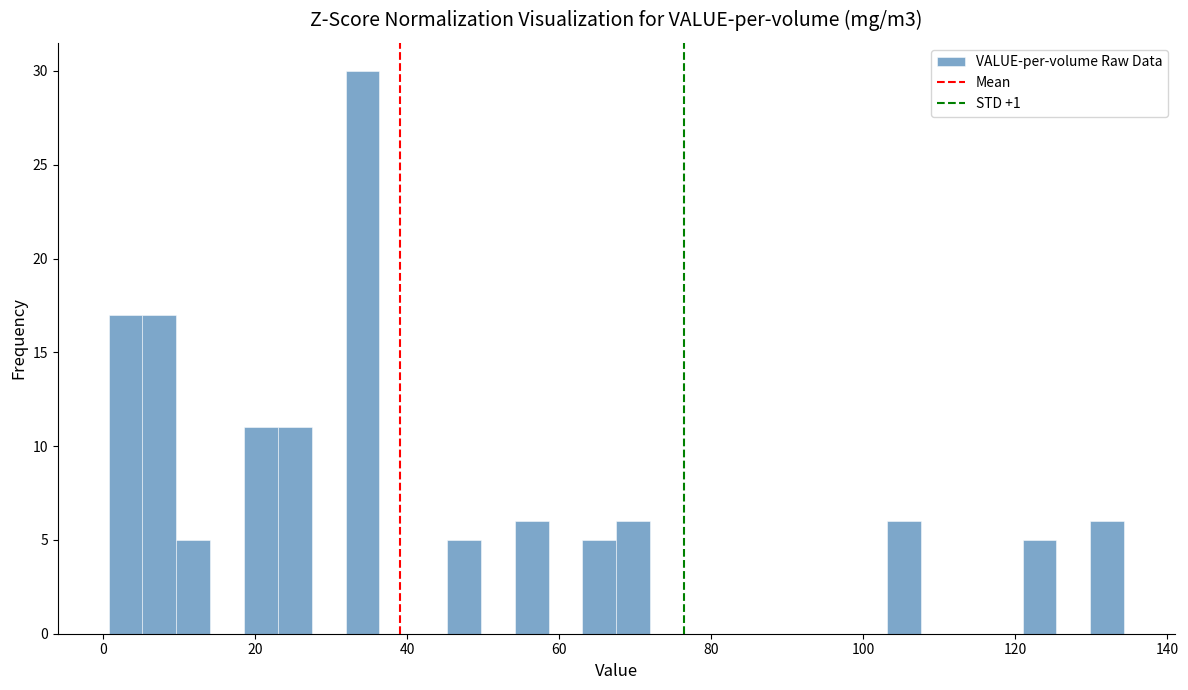

Read against the x-axis, roughly where is the centre of the tallest bar?

34